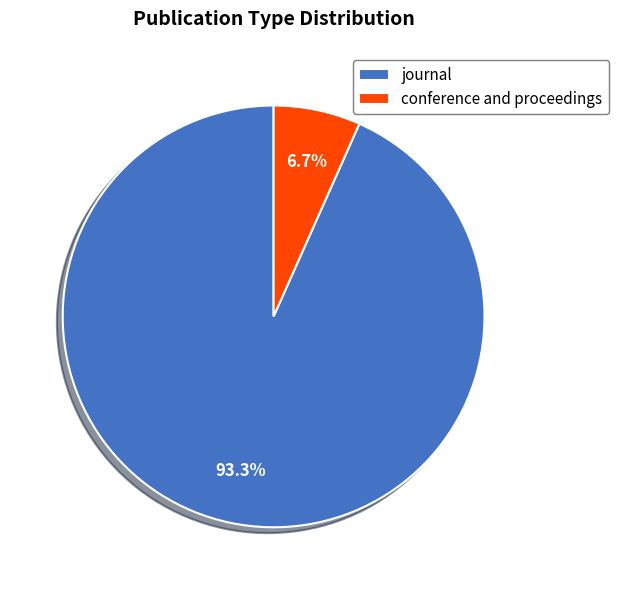

How many slices are in this pie chart?

2